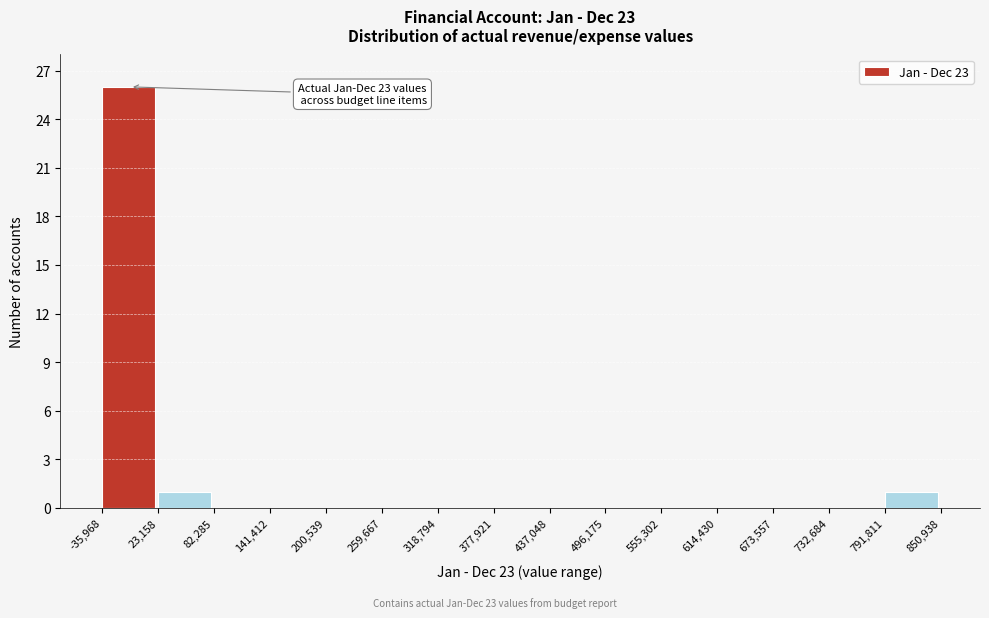

Over which range of the x-axis is the bar tallest?

-35,968 to 23,158